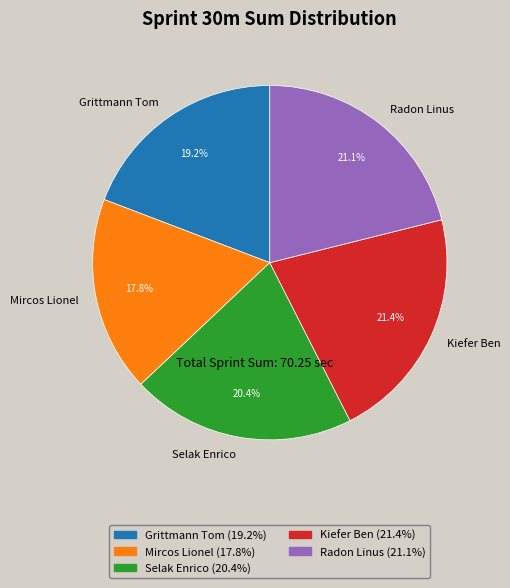

What is the smallest slice in the pie chart?

Mircos Lionel